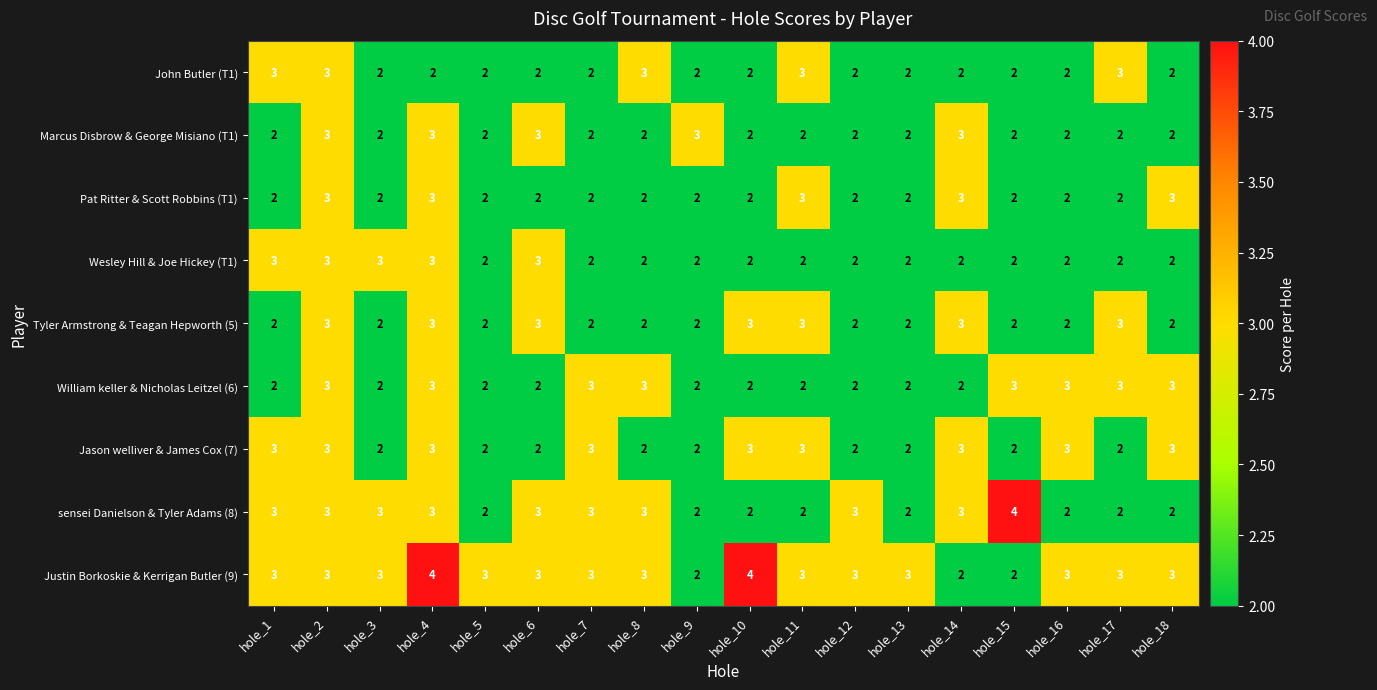

What is the total value across all series at hole_3?

21